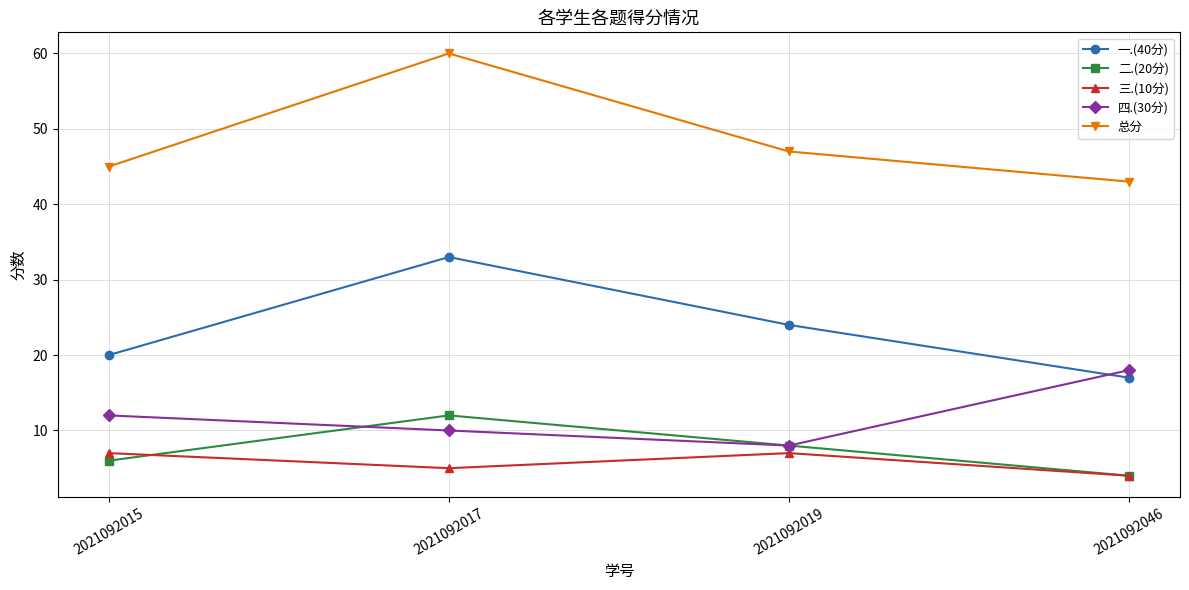

What is the sum of all 三.(10分) values?

23